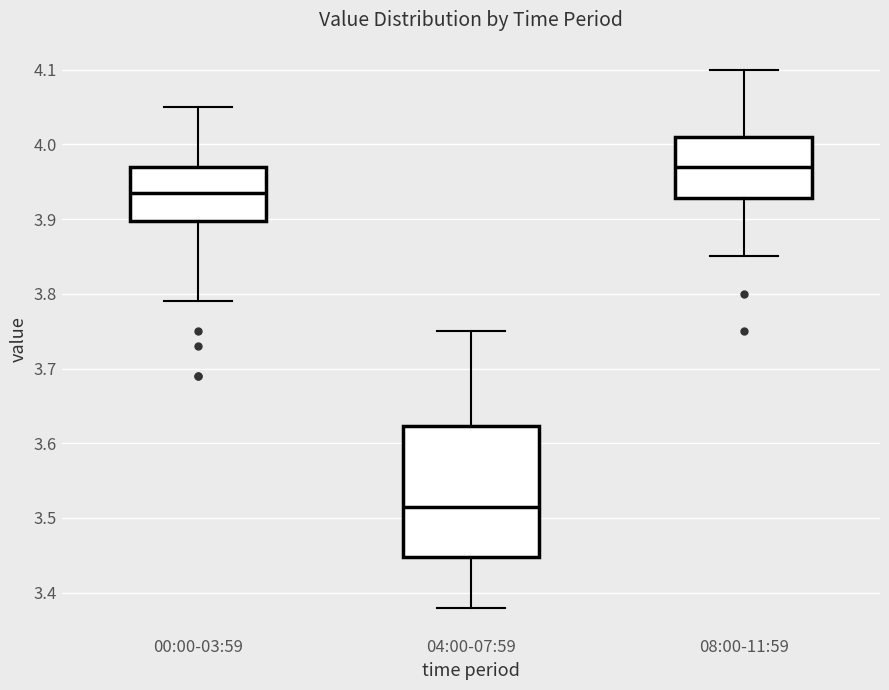

Which box is the tallest, from its lower edge to its upper edge?

04:00-07:59